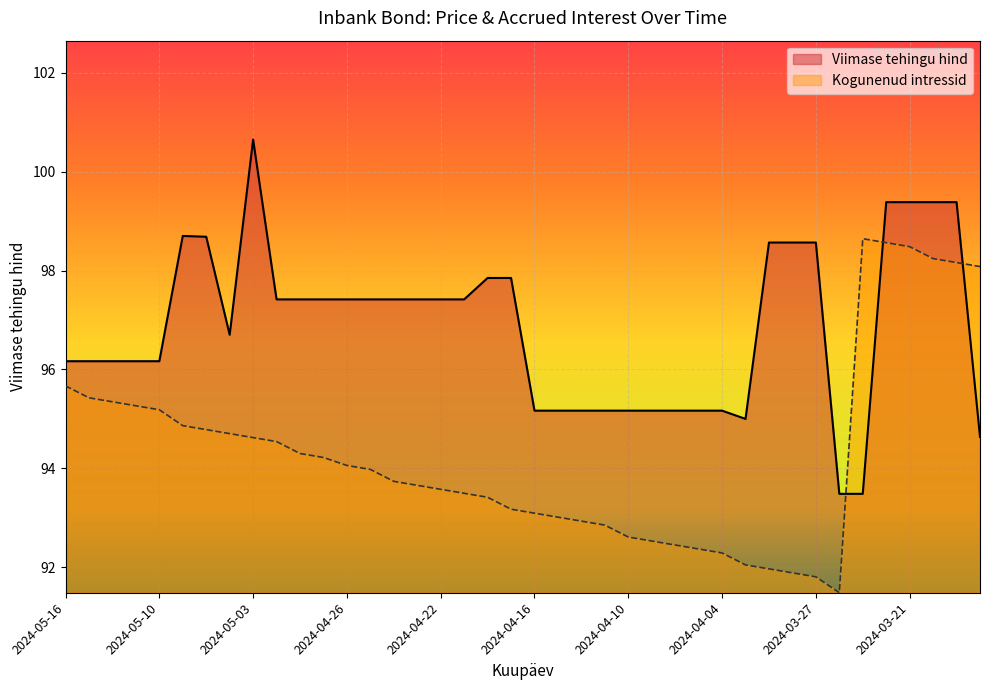

The Kogunenud intressid series shows 92.4 at 2024-04-05. True or false?

True